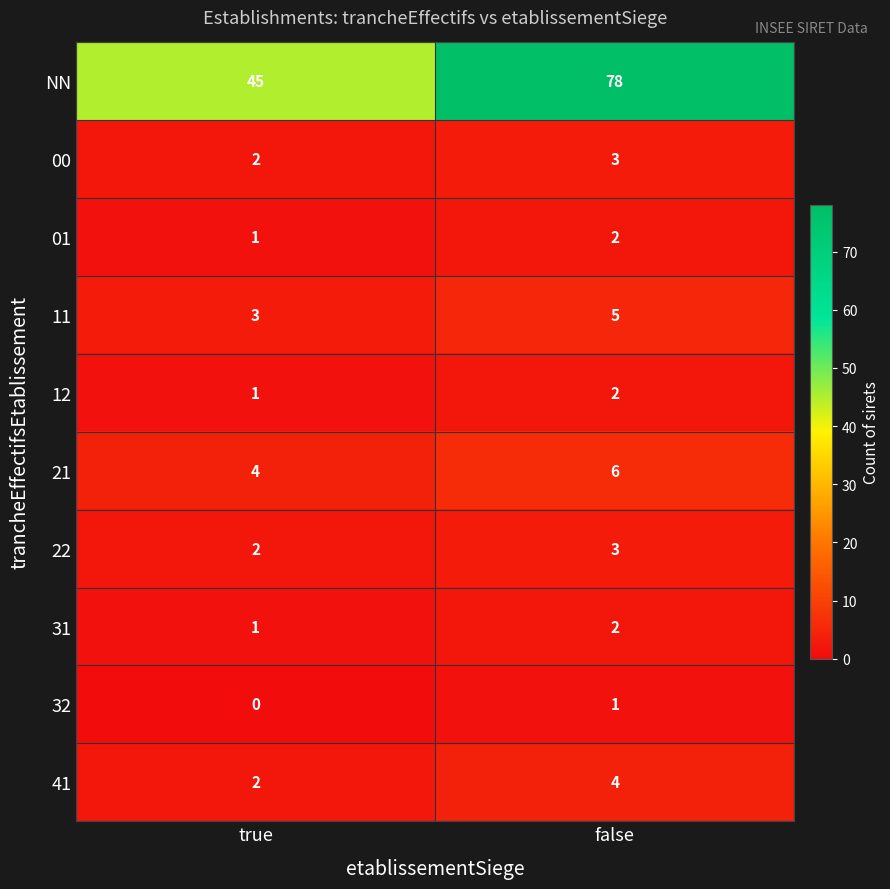

What is the difference between the NN values at true and false?

33